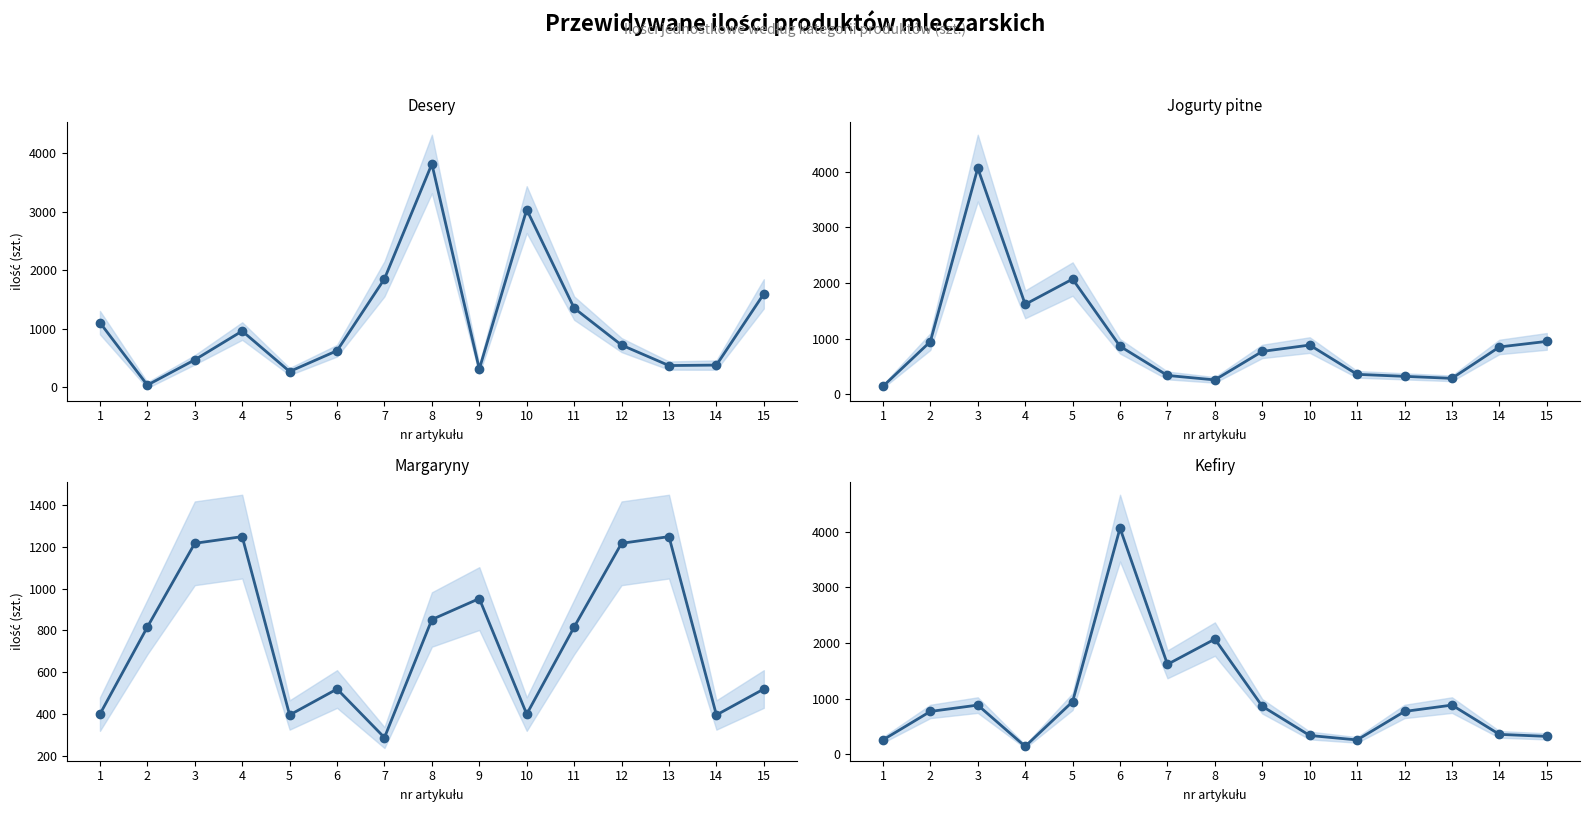

Is it true that Desery equals 5560 at 8?

False